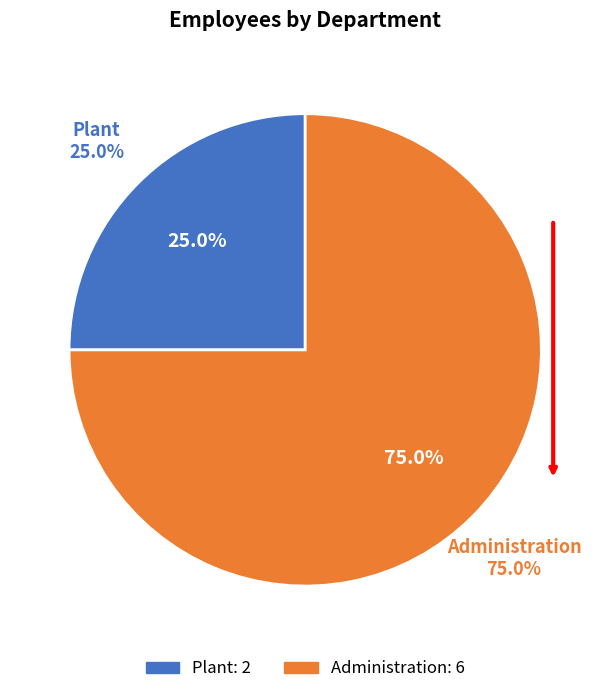

True or false: Administration accounts for 84% of the total.

False